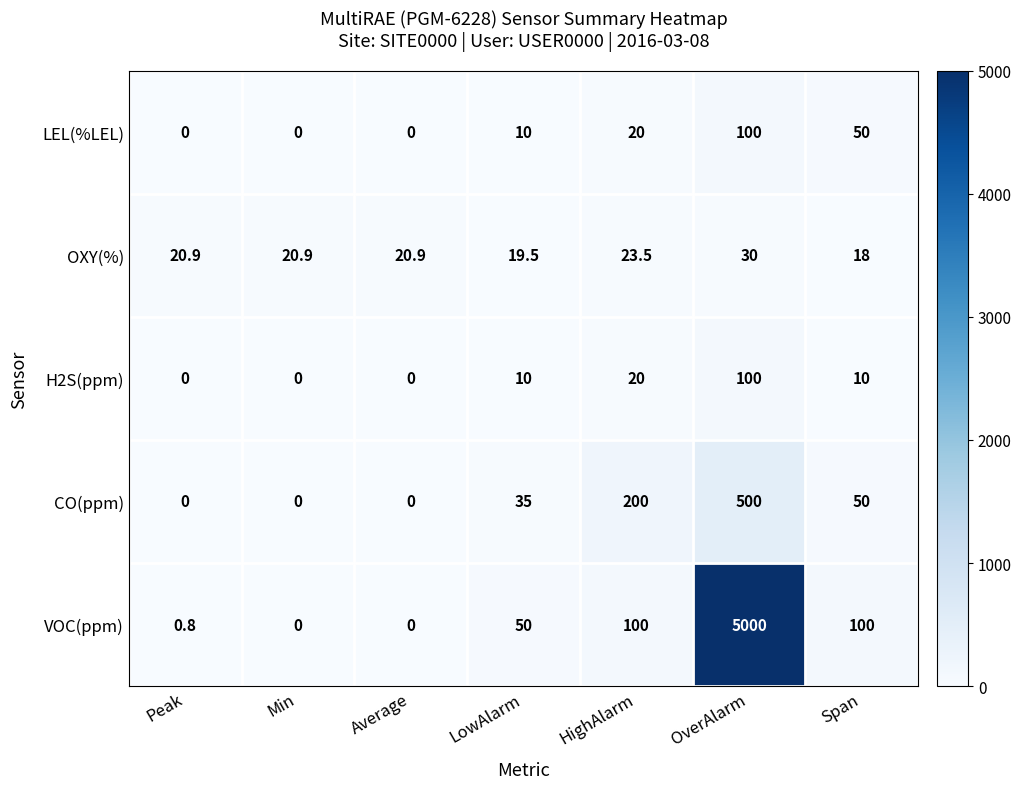

What is the sum of the LEL(%LEL) values at Span and LowAlarm?

60.0